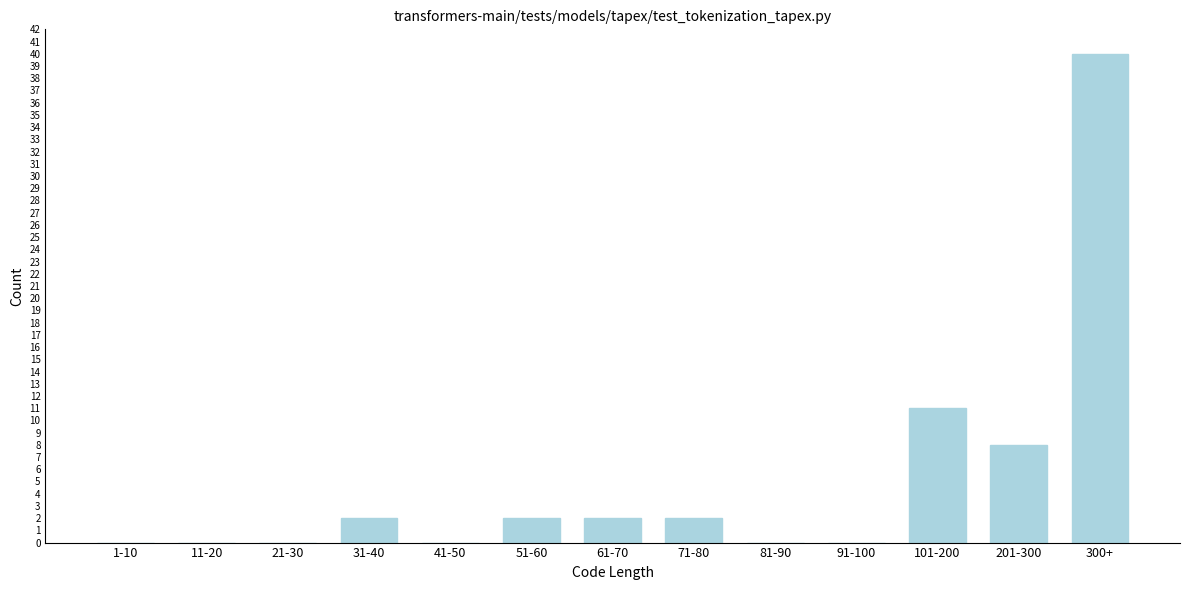

Reading right to left, extract all data points from this chart.

300+=40	201-300=8	101-200=11	91-100=0	81-90=0	71-80=2	61-70=2	51-60=2	41-50=0	31-40=2	21-30=0	11-20=0	1-10=0